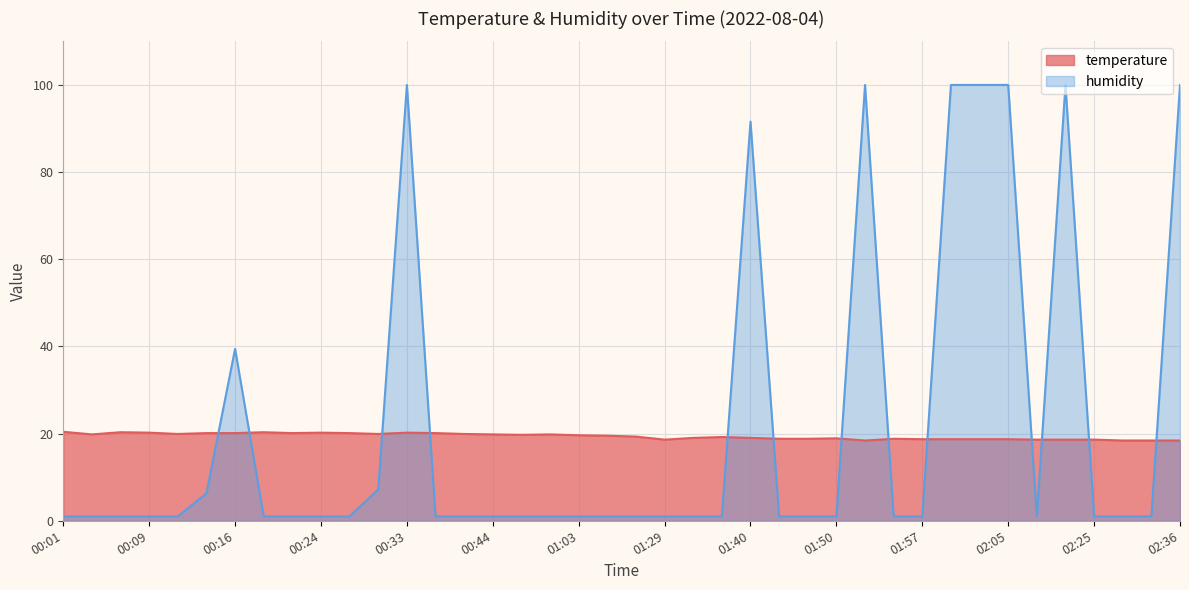

Reading left to right, extract all data points from this chart.

temperature: 20.4	19.8	20.3	20.2	19.9	20.1	20.1	20.3	20.1	20.2	20.1	19.9	20.2	20.1	19.9	19.8	19.7	19.8	19.6	19.5	19.3	18.6	19.0	19.2	19.0	18.8	18.8	18.9	18.4	18.8	18.7	18.7	18.7	18.7	18.6	18.6	18.6	18.4	18.4	18.4
humidity: 1.0	1.0	1.0	1.0	1.0	6.3	39.4	1.0	1.0	1.0	1.0	7.2	99.9	1.0	1.0	1.0	1.0	1.0	1.0	1.0	1.0	1.0	1.0	1.0	91.5	1.0	1.0	1.0	99.9	1.0	1.0	99.9	99.9	99.9	1.0	99.9	1.0	1.0	1.0	99.9